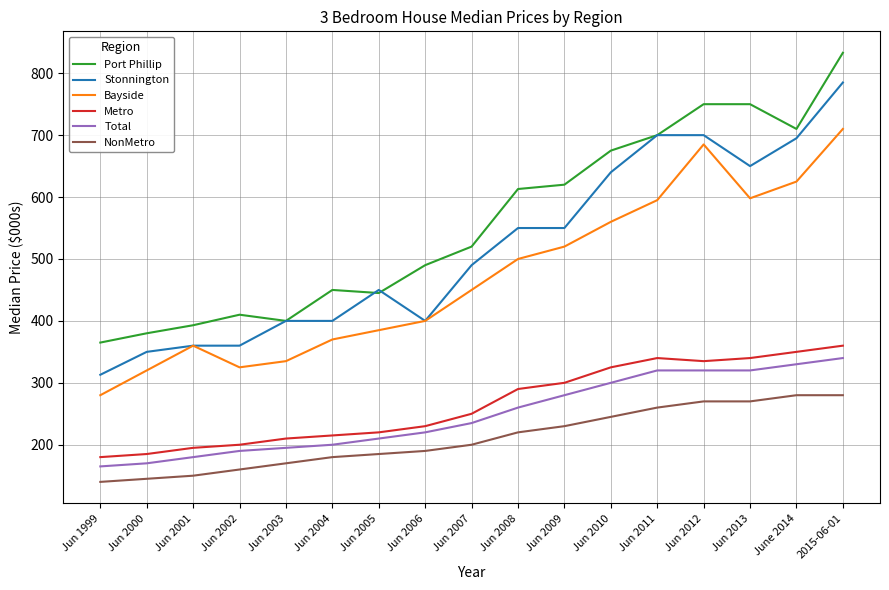

What is the sum of the Bayside values at Jun 2003 and 2015-06-01?

1045